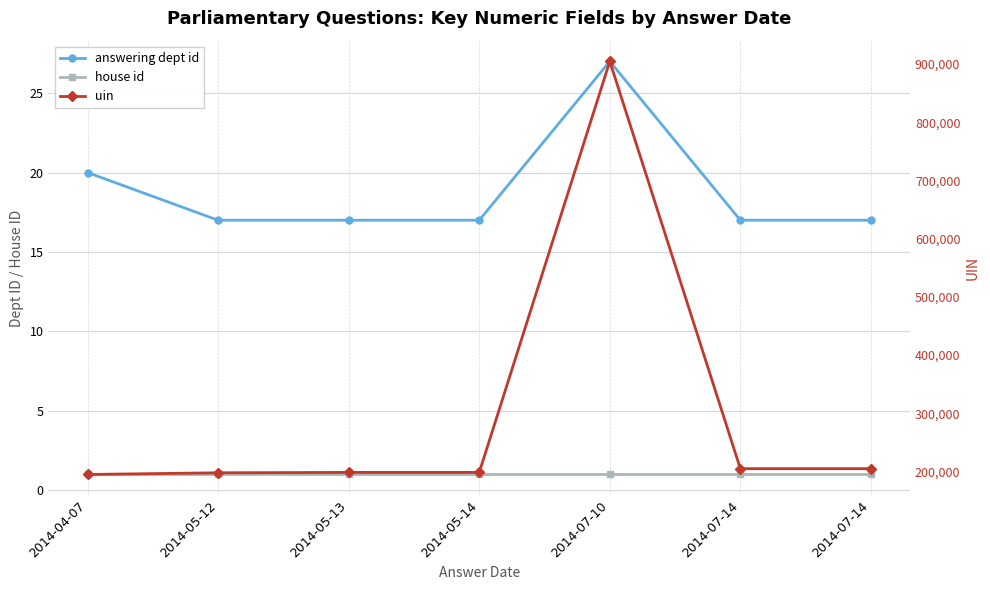

At which category is the sum across all series the highest?

2014-07-10